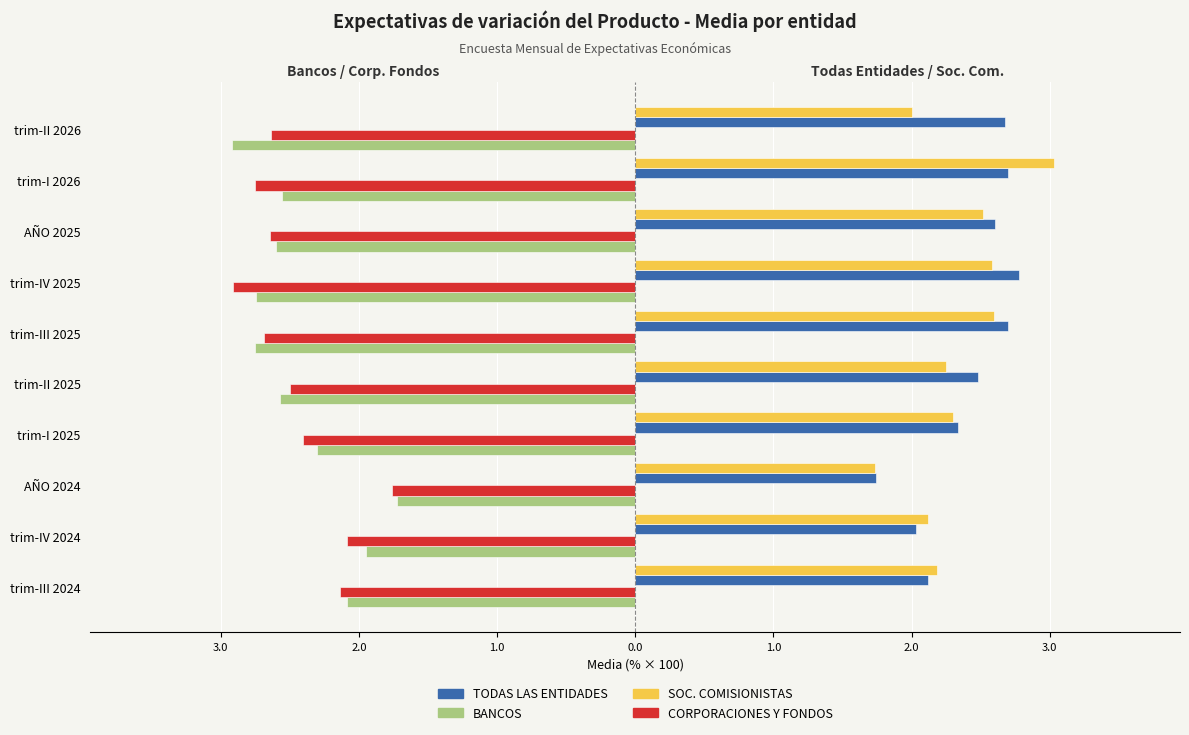

What are all the series names shown in the legend?

TODAS LAS ENTIDADES, BANCOS, SOC. COMISIONISTAS, CORPORACIONES Y FONDOS